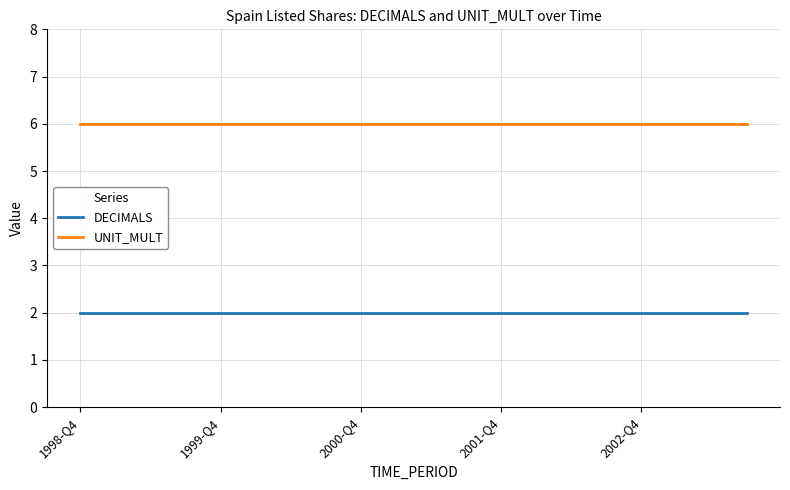

True or false: DECIMALS and UNIT_MULT cross at least once.

False